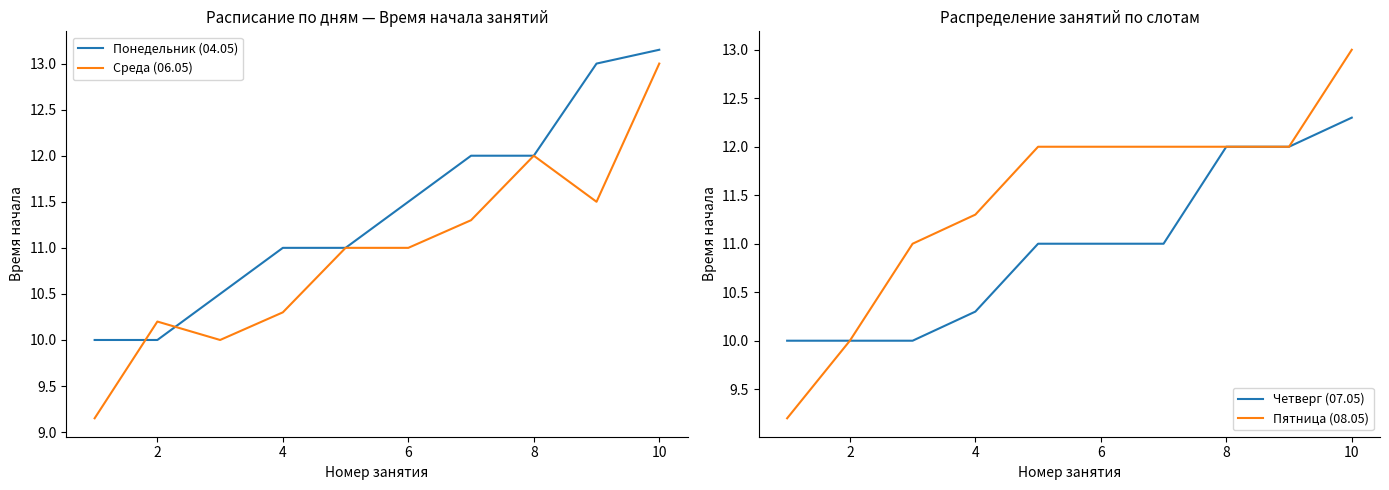

What is the maximum value shown in the chart?

13.2